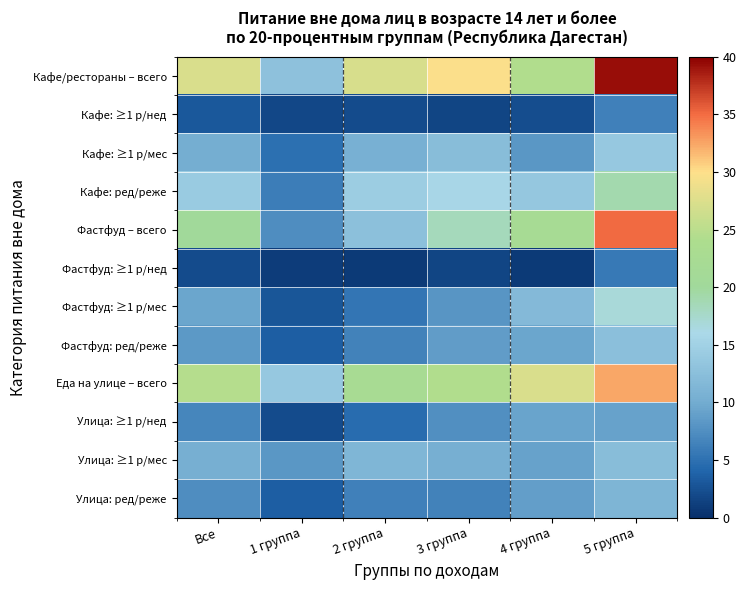

Reading left to right, what are all the values shown in this chart?

Кафе/рестораны – всего: Все=27.3	1 группа=12.8	2 группа=27.1	3 группа=29.7	4 группа=24.2	5 группа=39.3
Кафе: ≥1 р/нед: Все=3.0	1 группа=1.9	2 группа=2.1	3 группа=1.7	4 группа=2.3	5 группа=6.4
Кафе: ≥1 р/мес: Все=10.2	1 группа=5.0	2 группа=10.5	3 группа=12.3	4 группа=8.2	5 группа=13.9
Кафе: ред/реже: Все=14.1	1 группа=6.0	2 группа=14.4	3 группа=15.7	4 группа=13.7	5 группа=19.0
Фастфуд – всего: Все=20.0	1 группа=7.4	2 группа=12.7	3 группа=18.3	4 группа=22.1	5 группа=35.1
Фастфуд: ≥1 р/нед: Все=2.2	1 группа=1.1	2 группа=0.8	3 группа=1.6	4 группа=0.8	5 группа=5.7
Фастфуд: ≥1 р/мес: Все=9.4	1 группа=2.8	2 группа=5.4	3 группа=8.0	4 группа=11.8	5 группа=16.9
Фастфуд: ред/реже: Все=8.4	1 группа=3.5	2 группа=6.5	3 группа=8.7	4 группа=9.5	5 группа=12.6
Еда на улице – всего: Все=24.6	1 группа=13.8	2 группа=22.4	3 группа=24.3	4 группа=27.2	5 группа=32.5
Улица: ≥1 р/нед: Все=6.8	1 группа=2.1	2 группа=4.7	3 группа=7.5	4 группа=9.3	5 группа=9.1
Улица: ≥1 р/мес: Все=10.3	1 группа=8.1	2 группа=11.4	3 группа=10.3	4 группа=9.1	5 группа=12.2
Улица: ред/реже: Все=7.5	1 группа=3.5	2 группа=6.3	3 группа=6.4	4 группа=8.8	5 группа=11.2